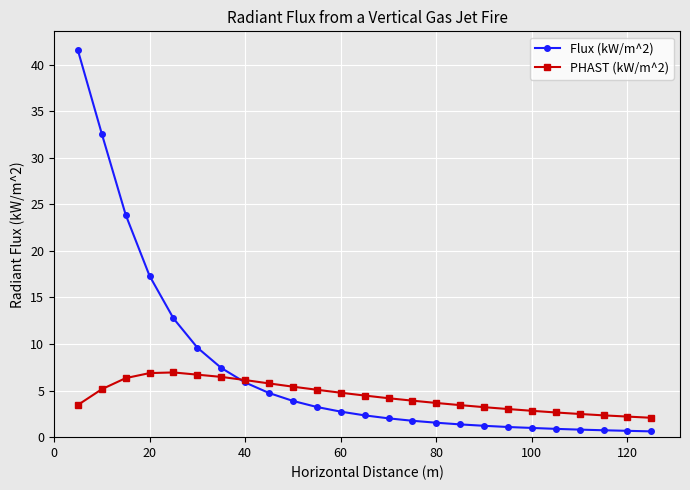

What is the smallest value displayed?

0.6